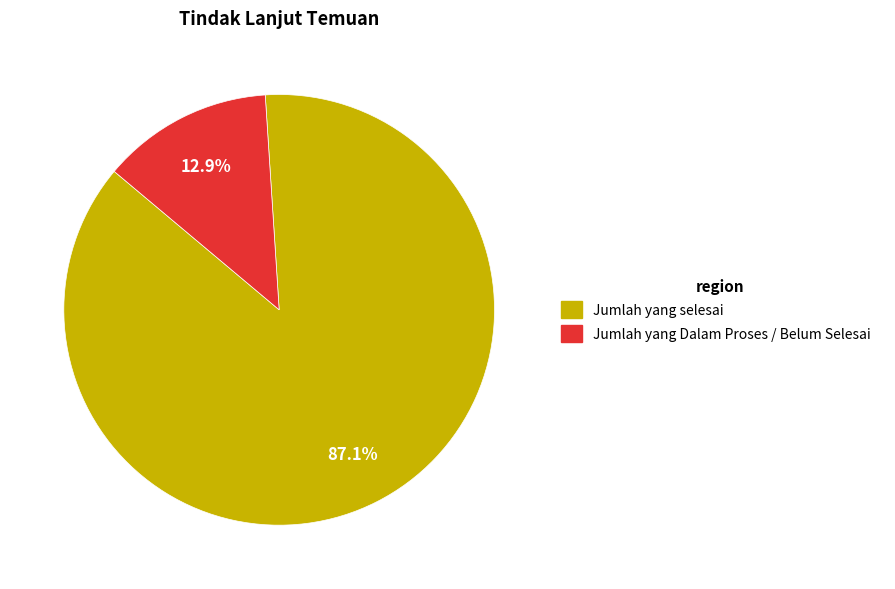

Which slice represents more than half of the pie?

Jumlah yang selesai